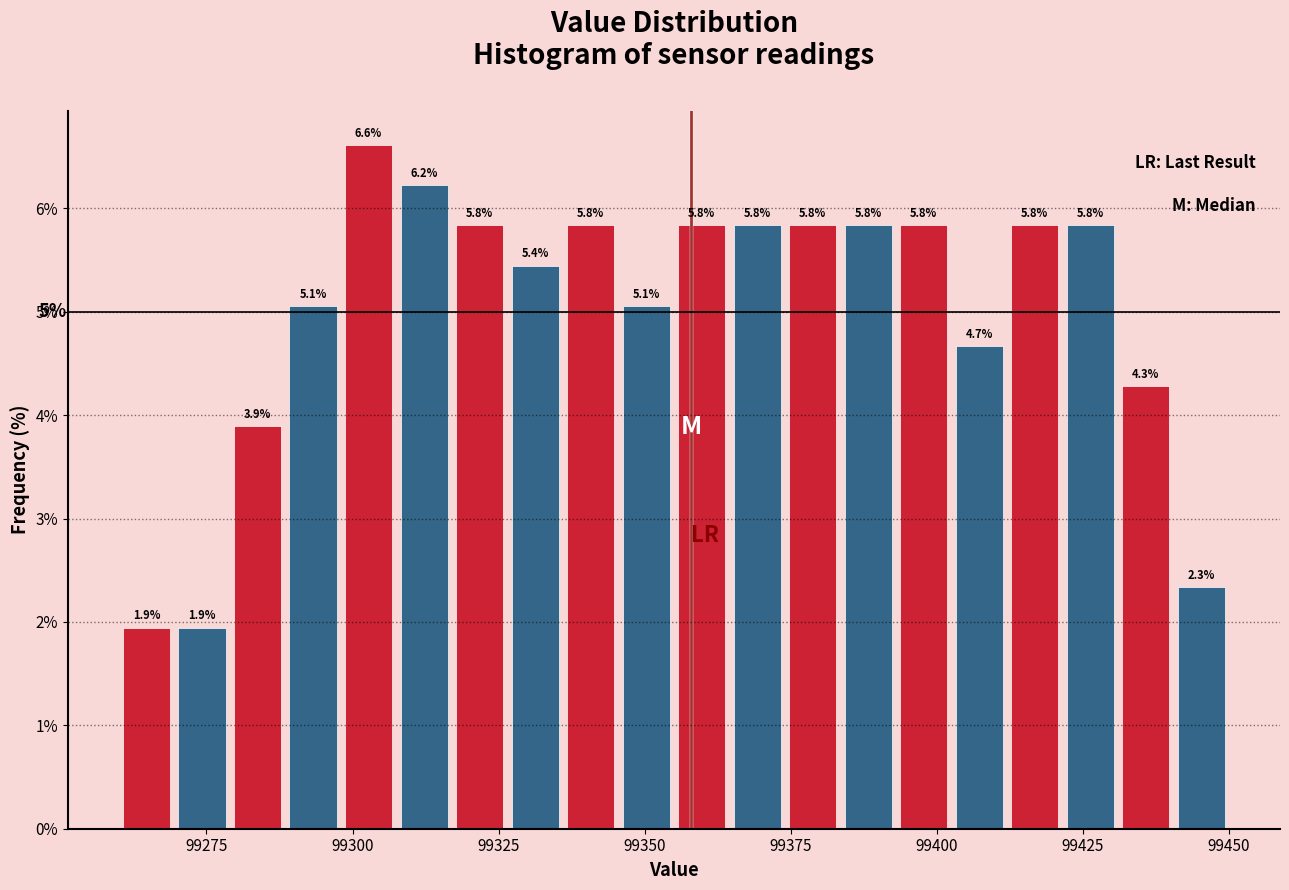

Around what value on the x-axis is the tallest bar? Give the approximate position of its centre, as read against the axis.

99305